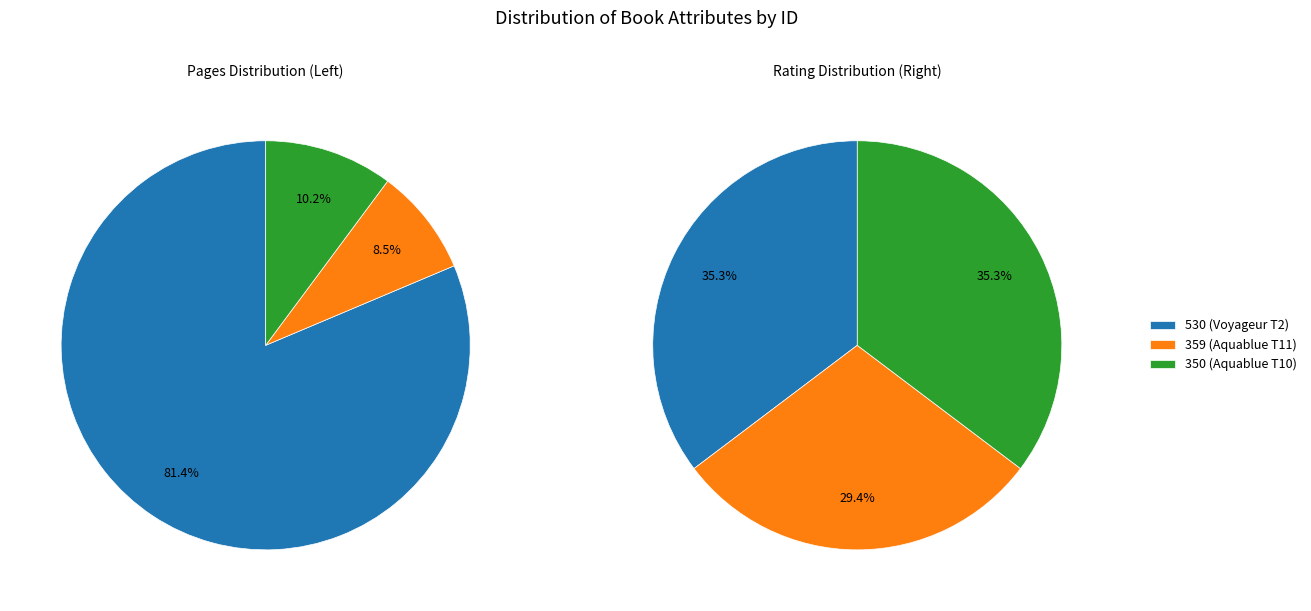

How many slices are in this pie chart?

3